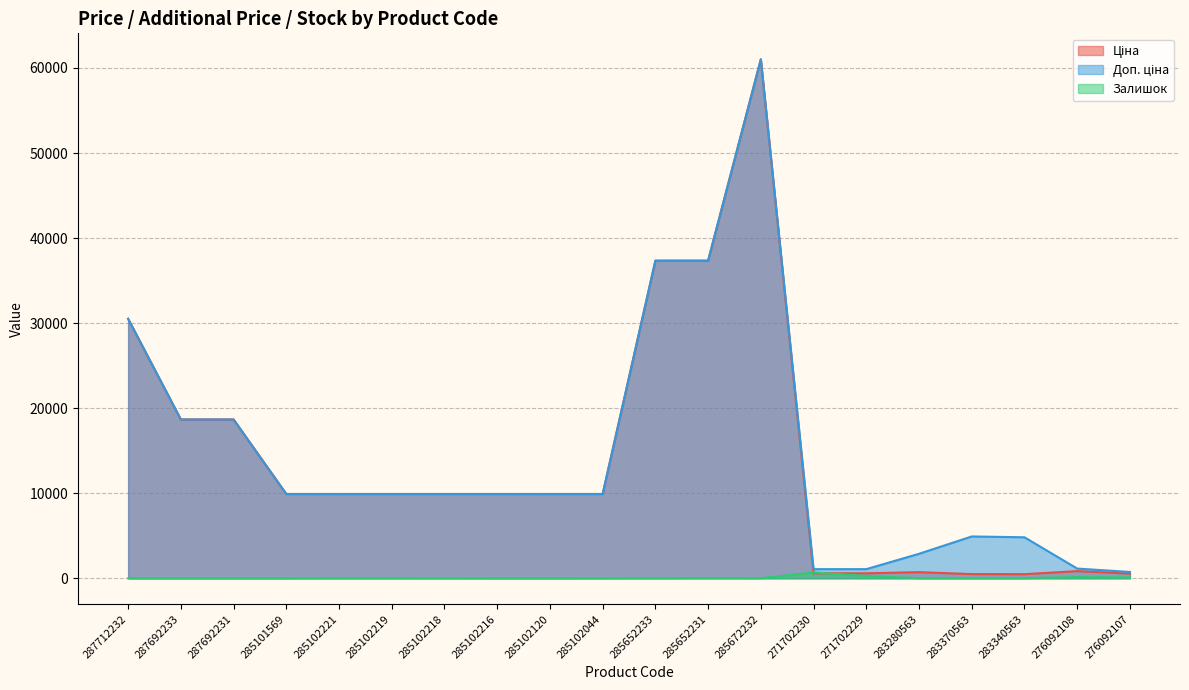

How many interior local valleys does the Ціна series have?

1